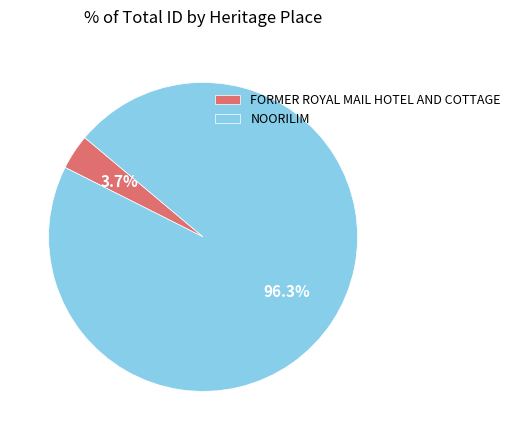

Do FORMER ROYAL MAIL HOTEL AND COTTAGE and NOORILIM together represent more than half of the pie?

Yes